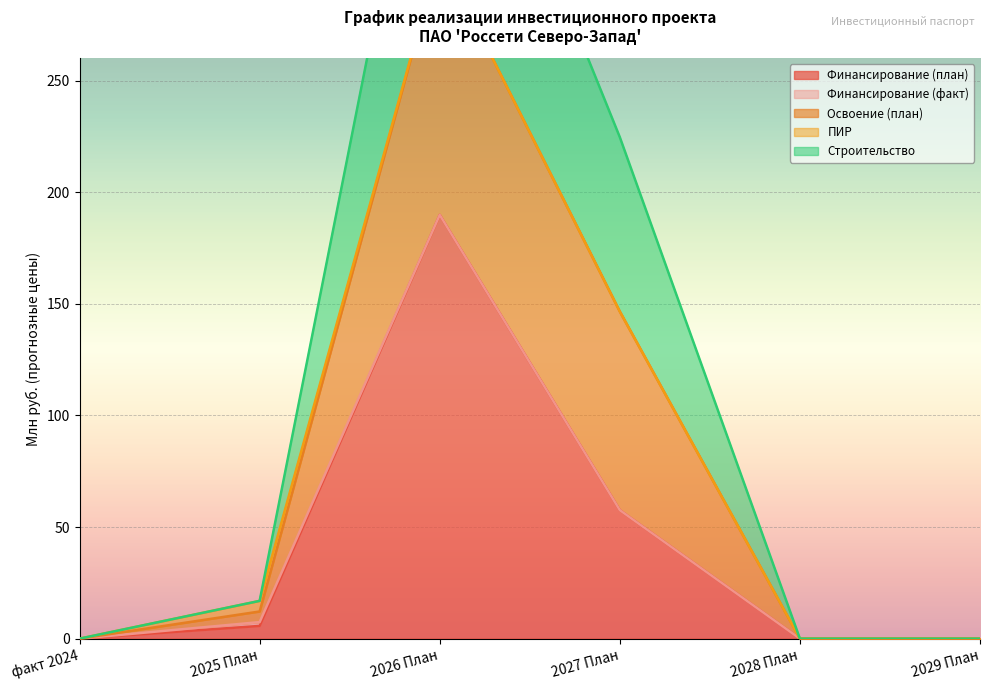

At which label does Финансирование (план) reach its peak?

2026 План